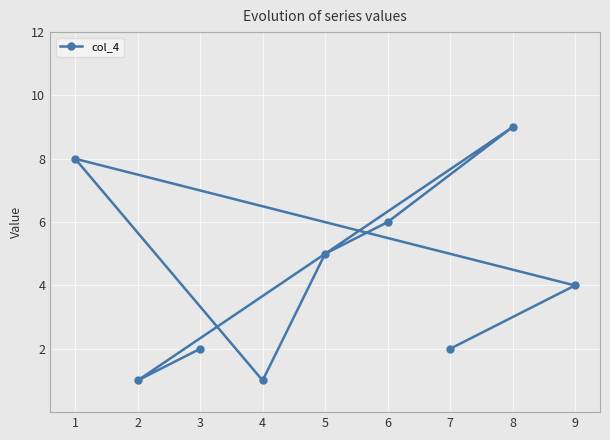

The chart shows a value of 2 at 3. True or false?

True